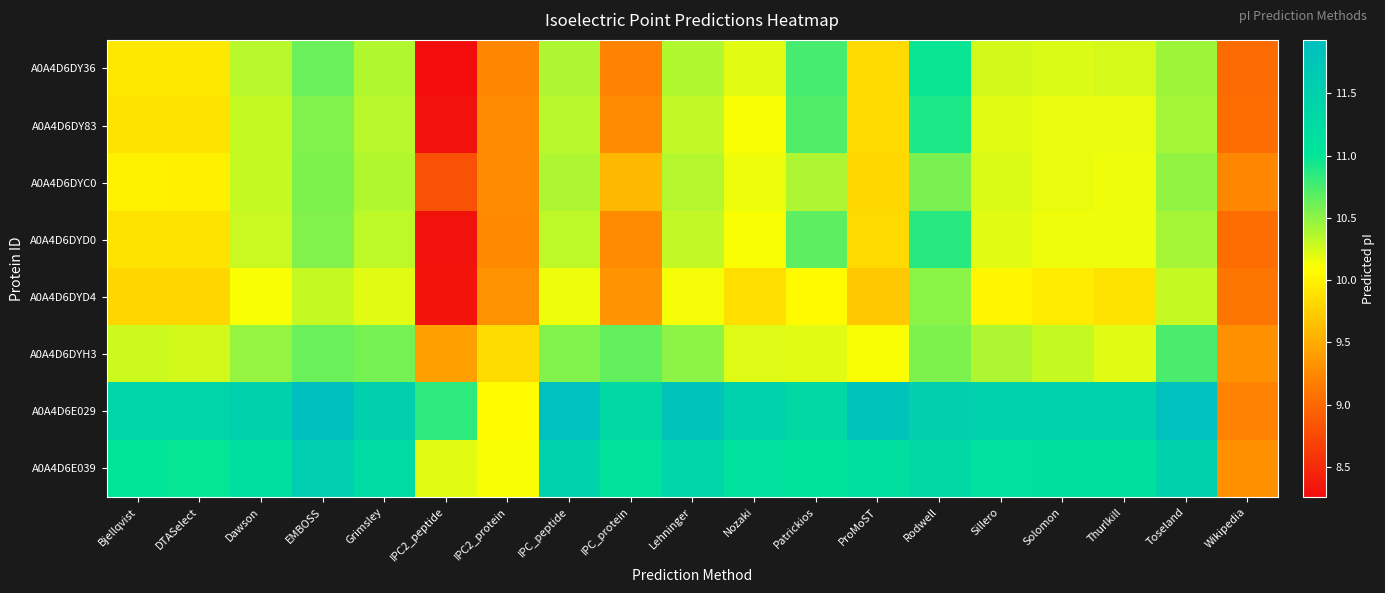

How many distinct data groups are displayed?

8